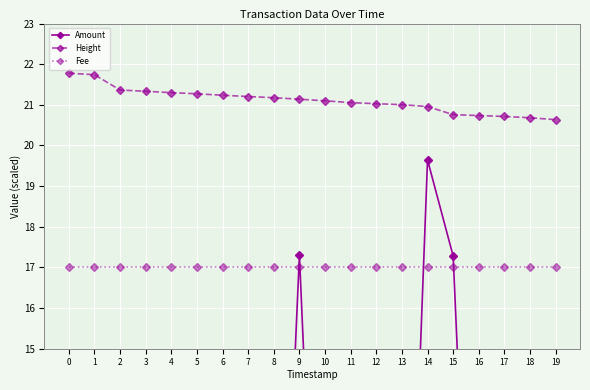

Rank the categories by Fee value from highest to lowest.

0, 1, 2, 3, 4, 5, 6, 7, 8, 9, 10, 11, 12, 13, 14, 15, 16, 17, 18, 19